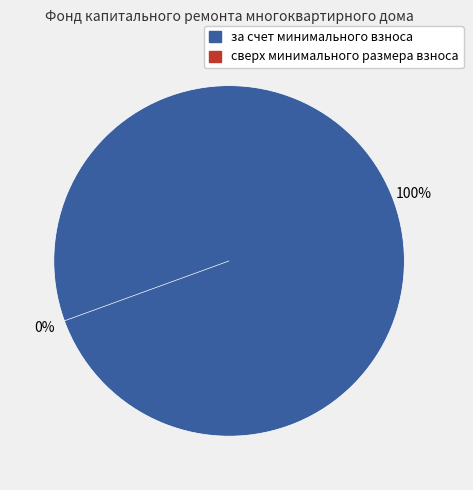

Does сверх минимального размера взноса account for over 50% of the chart?

No